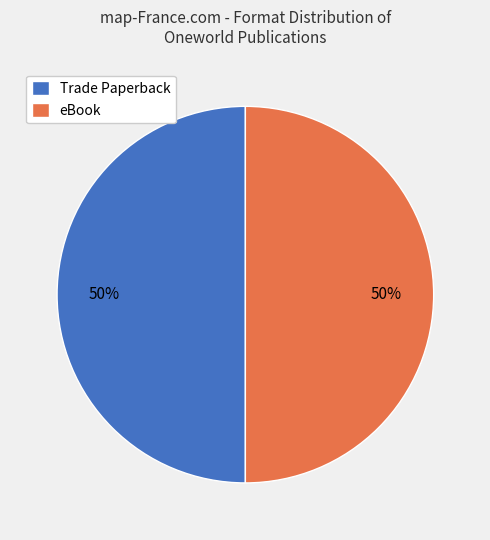

Is the sum of Trade Paperback and eBook greater than half?

Yes